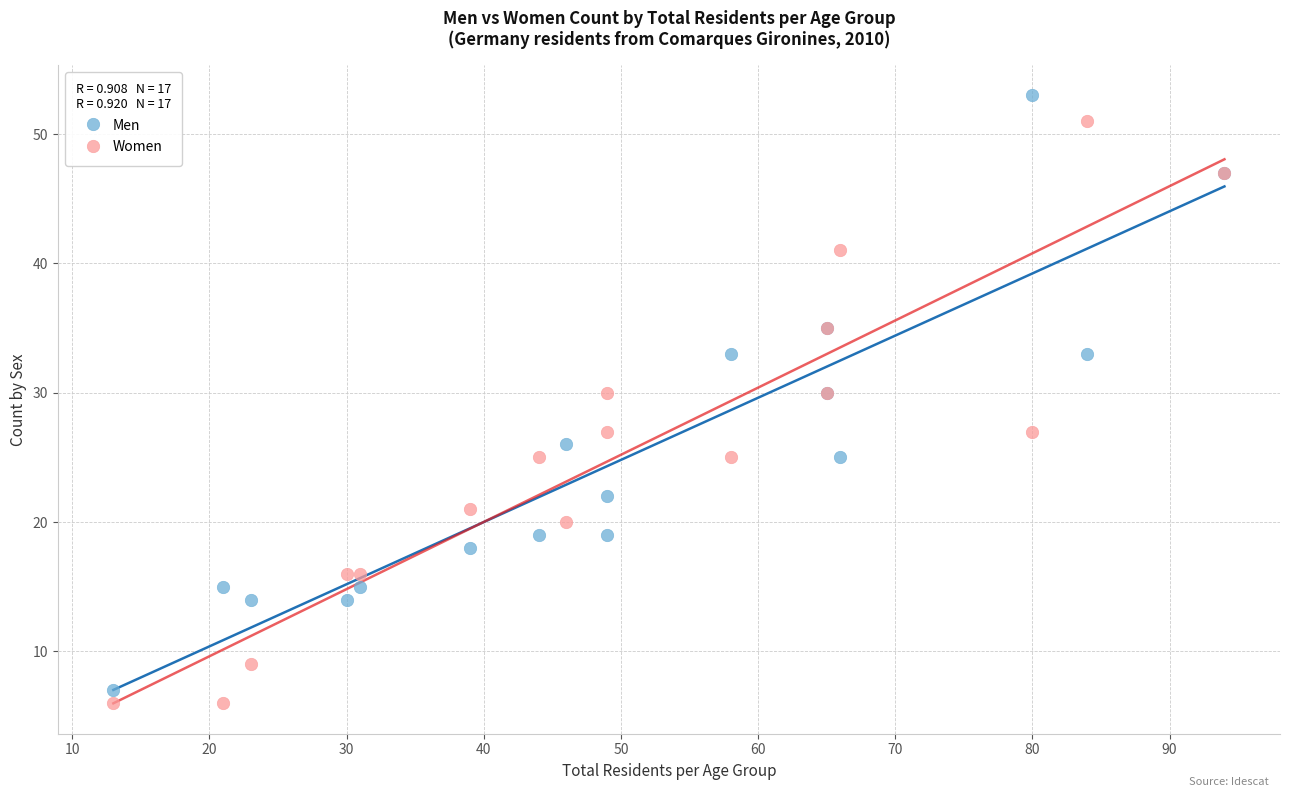

What are all the series names shown in the legend?

Men, Women